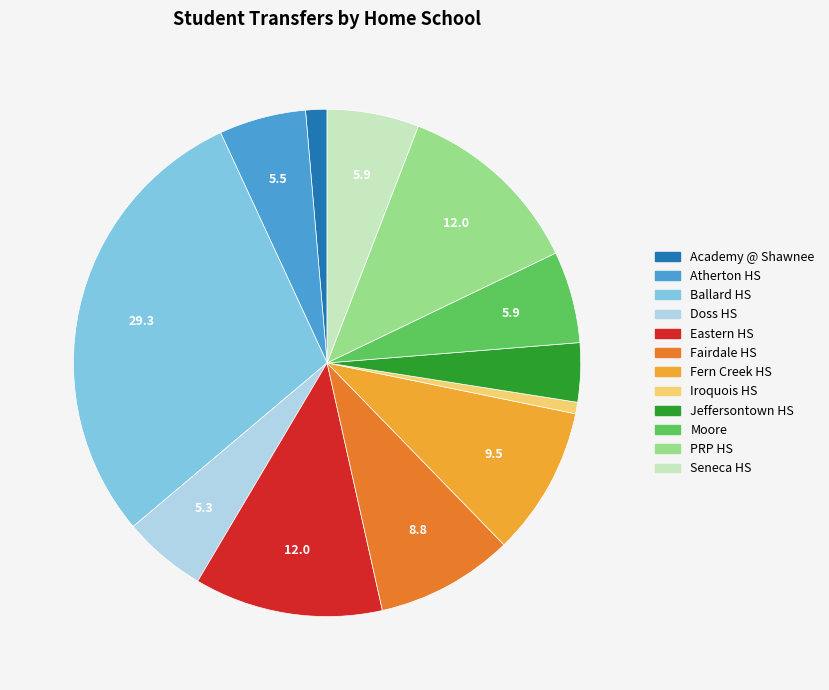

Count the number of slices in the pie.

12